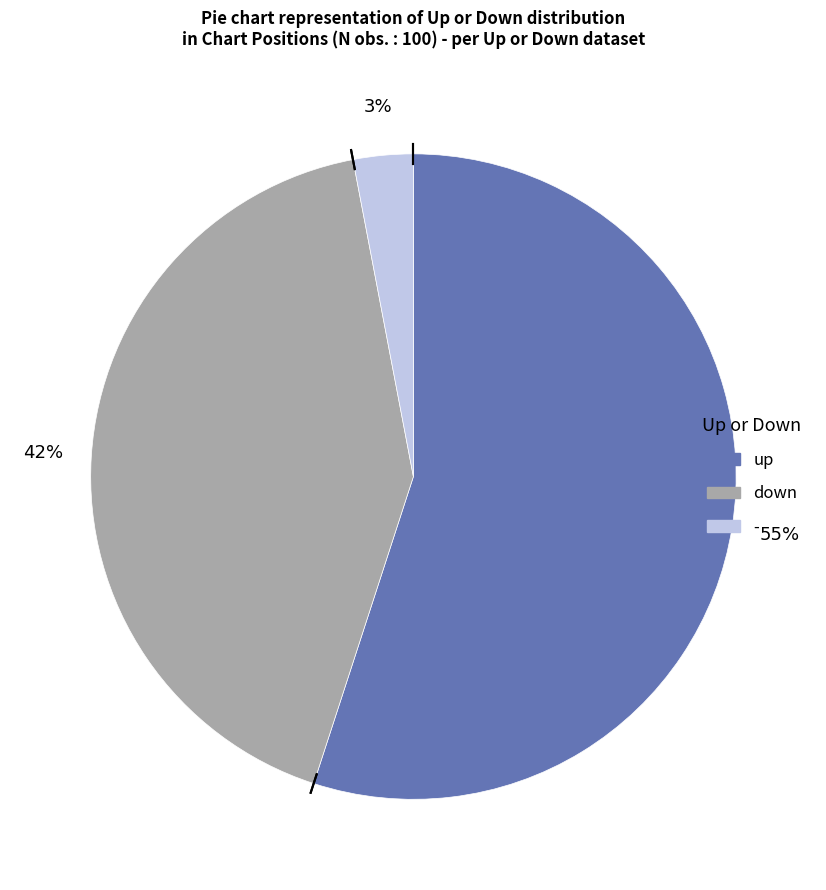

Count the number of slices in the pie.

3